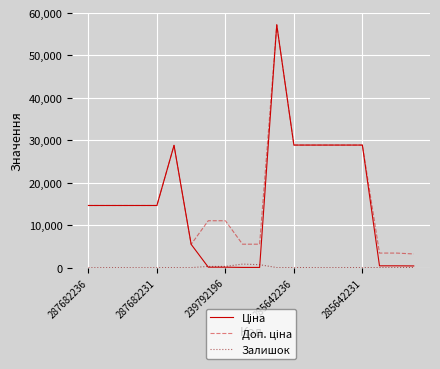

At which category does Залишок reach its first local valley?

11